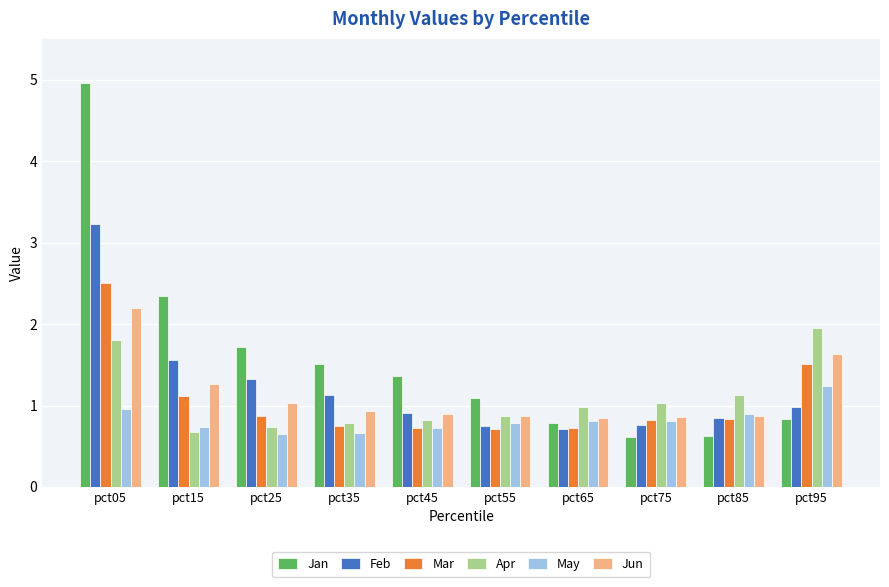

What is the value of the May bar at the 7th from the left?

0.8